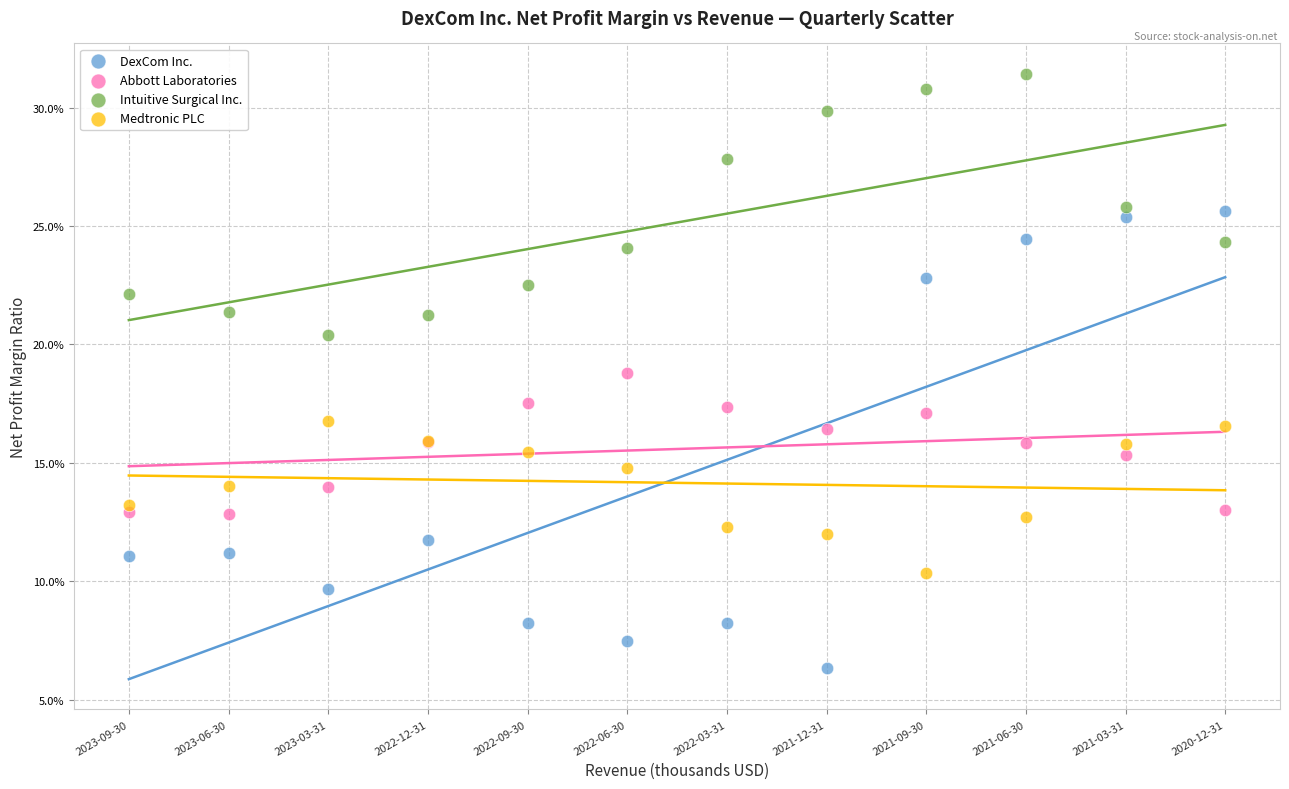

Which series has the widest spread of Y values?

DexCom Inc.